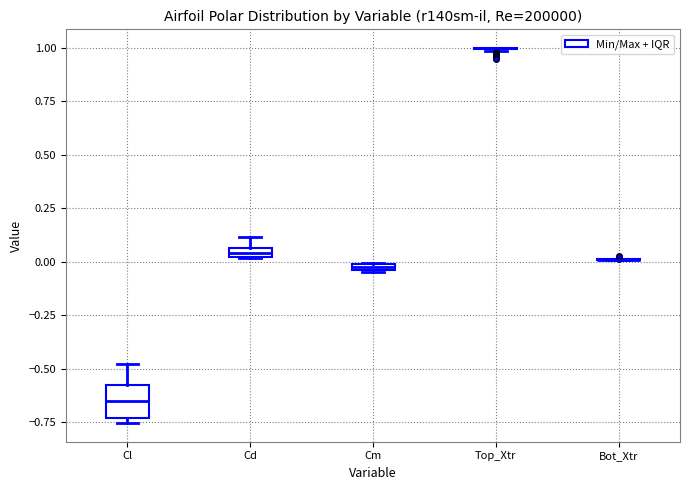

Where does the upper whisker of the box for Cl end on the y-axis? The values are not printed on the chart, so give them approximately, as read against the axis.

-0.50